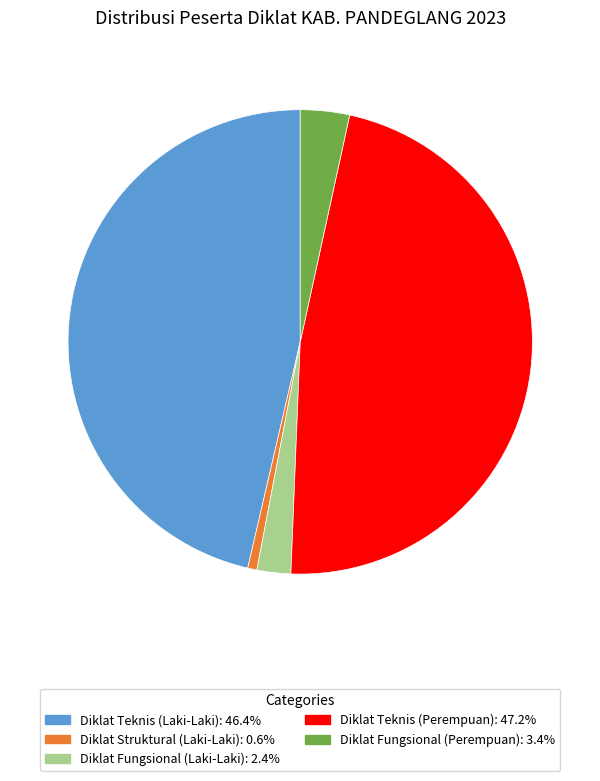

Is there any slice that represents more than half of the pie?

No